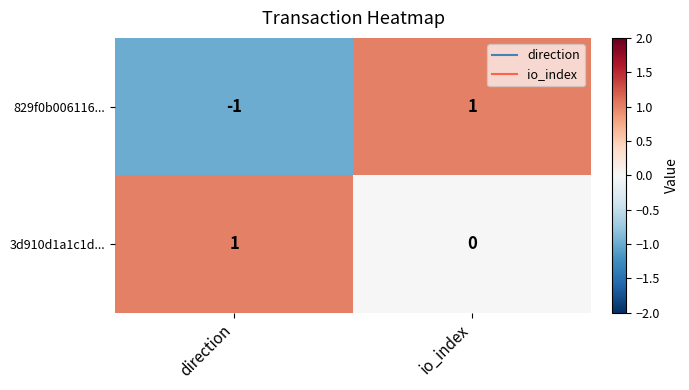

Which series changed the most between direction and io_index?

829f0b006116...